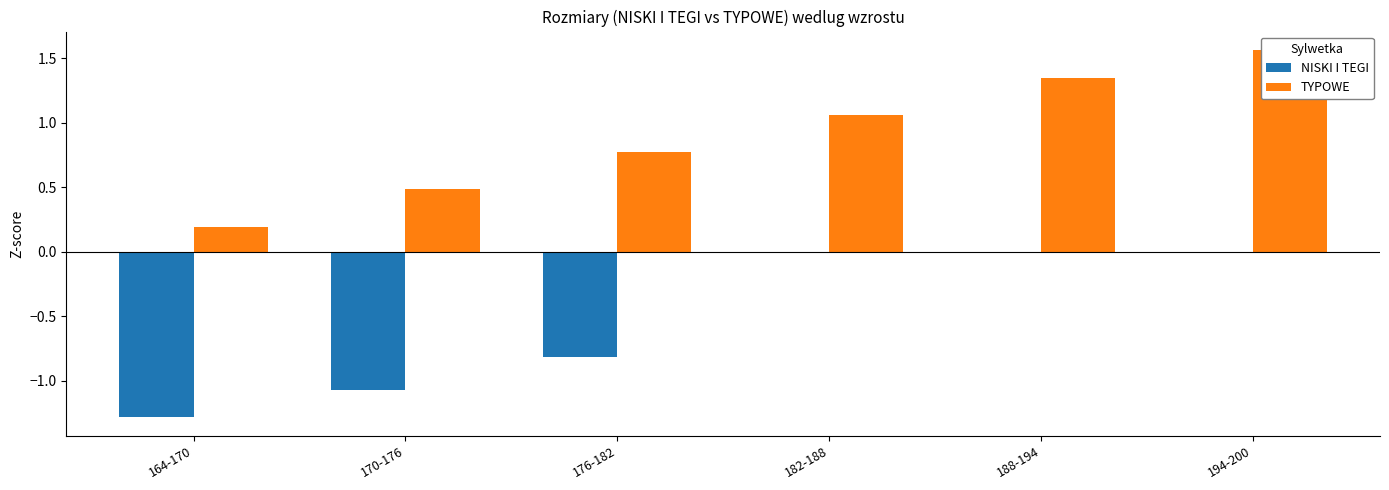

At which label is NISKI I TEGI closest to -1?

170-176